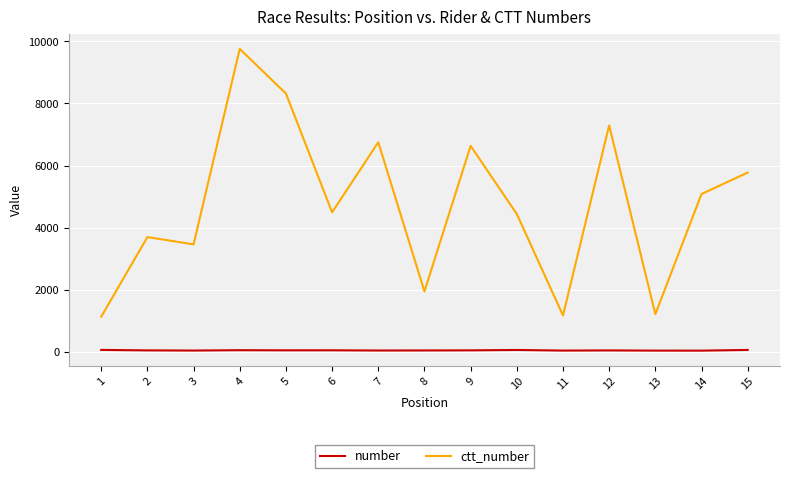

Is the value of ctt_number at 7 greater than the value of number at 12?

Yes